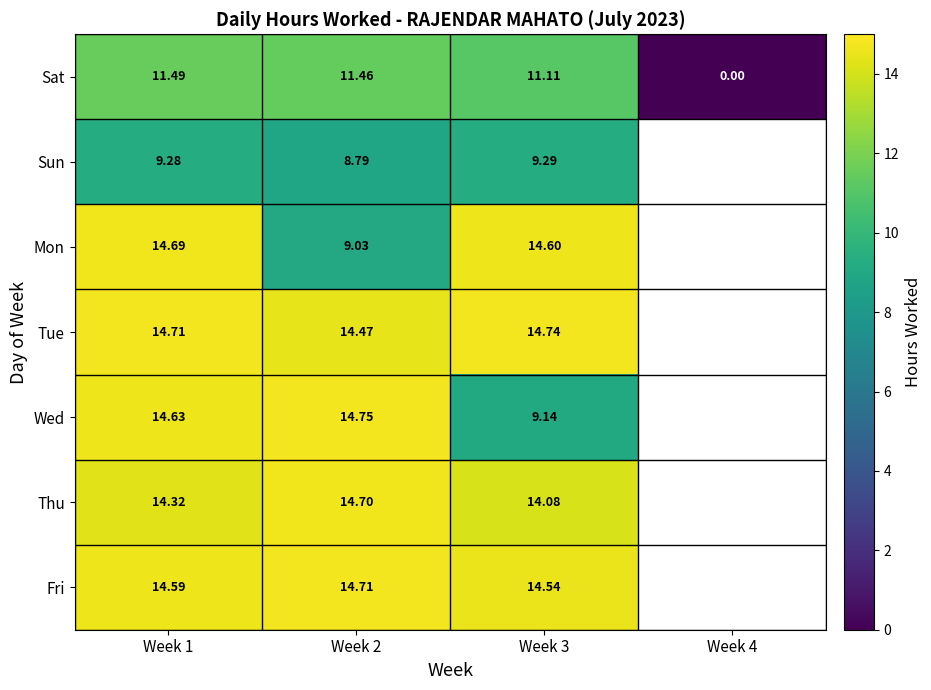

Is the value of Tue at Week 2 greater than the value of Sun at Week 3?

Yes